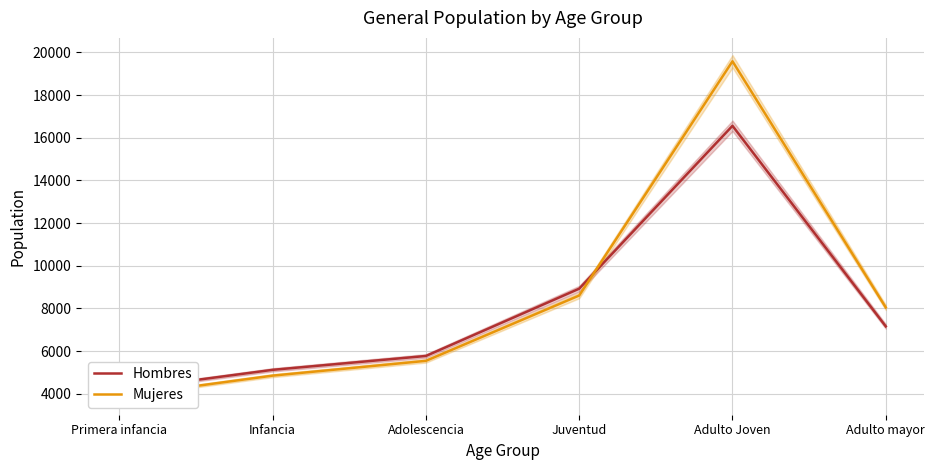

How many times do Mujeres and Hombres cross each other?

1